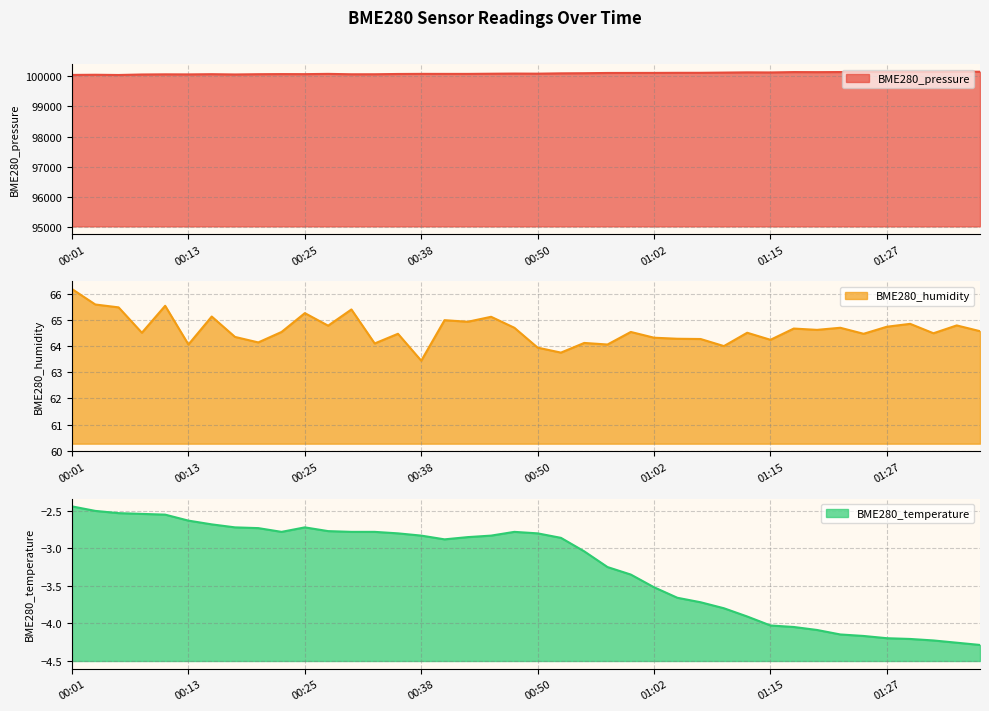

At which category does BME280_pressure reach its first local peak?

00:04